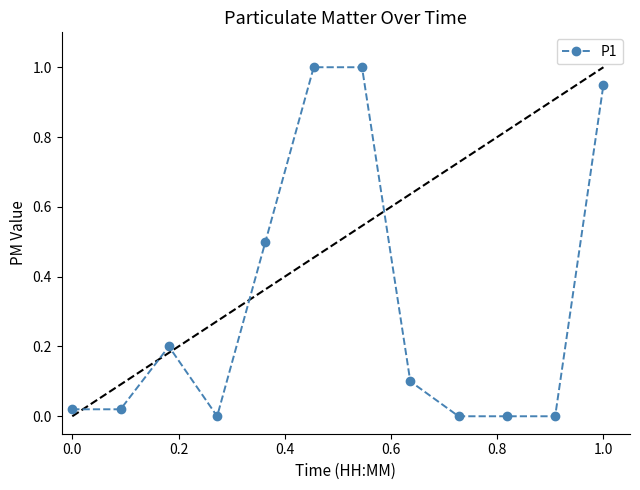

What is the difference between the maximum and minimum values?

1.0